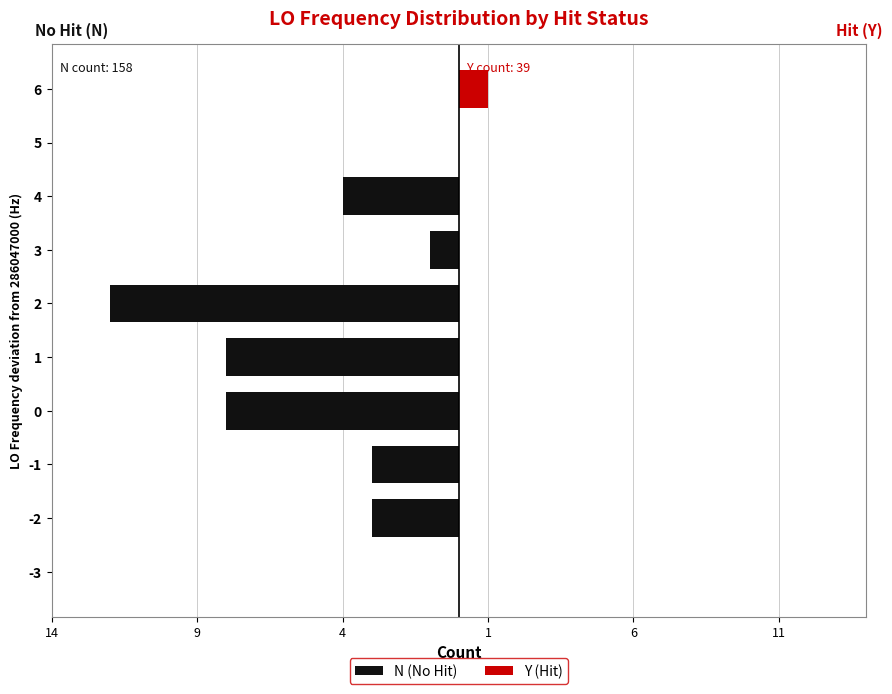

The value of N (No Hit) at 2 is -18. True or false?

False